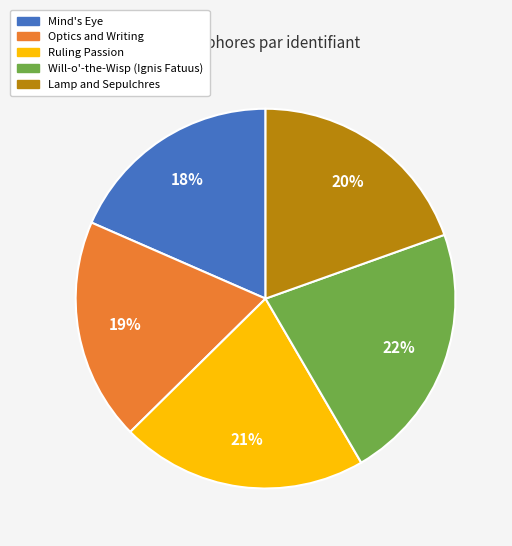

Is the sum of Lamp and Sepulchres and Will-o'-the-Wisp (Ignis Fatuus) greater than half?

No